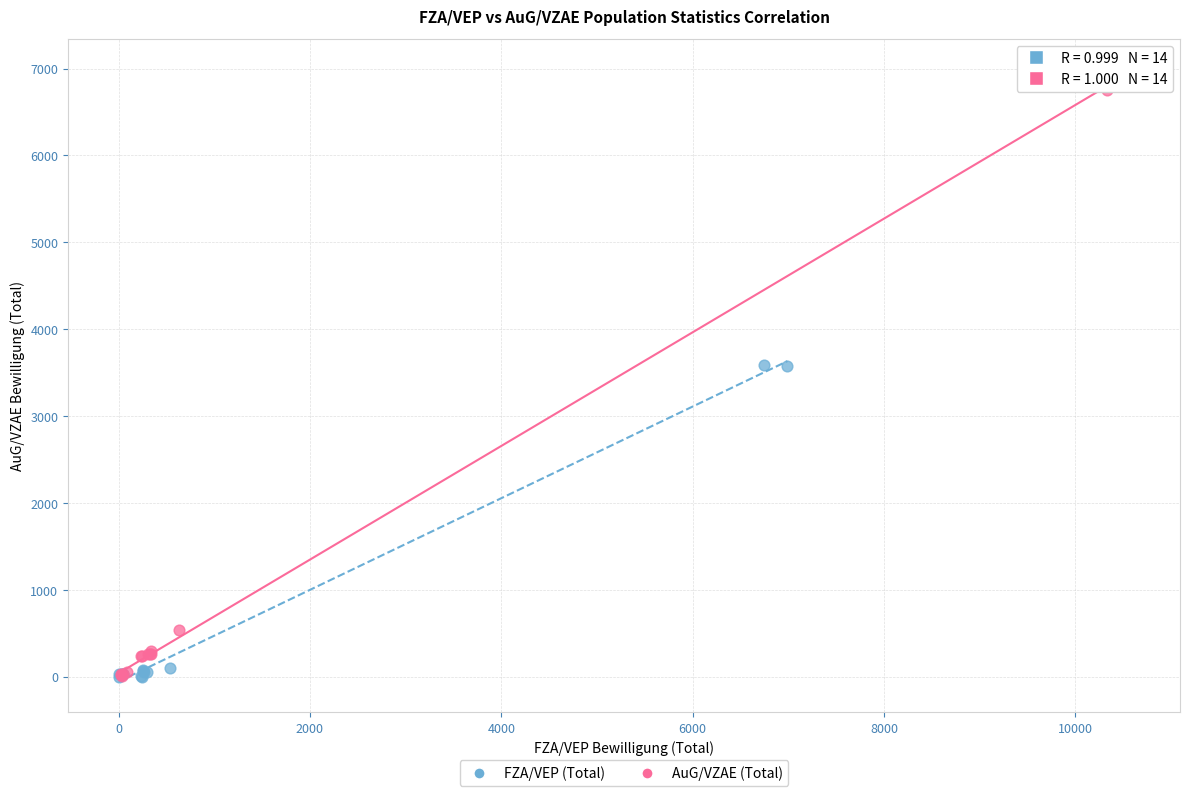

What are all the series names shown in the legend?

FZA/VEP (Total), AuG/VZAE (Total)